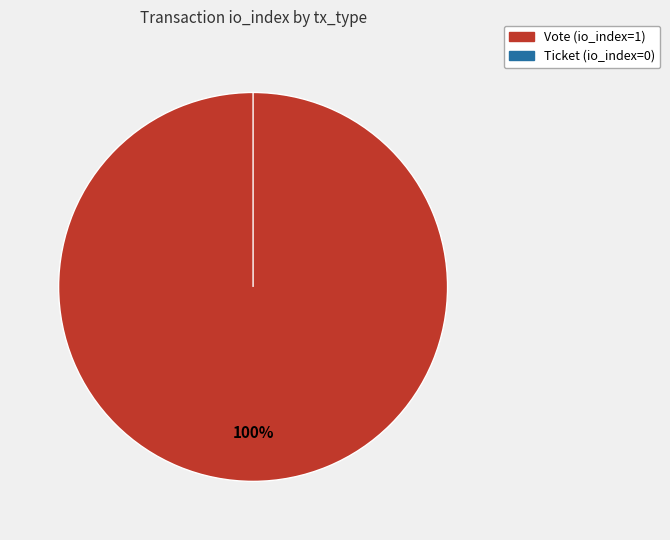

Which category accounts for the majority?

Vote